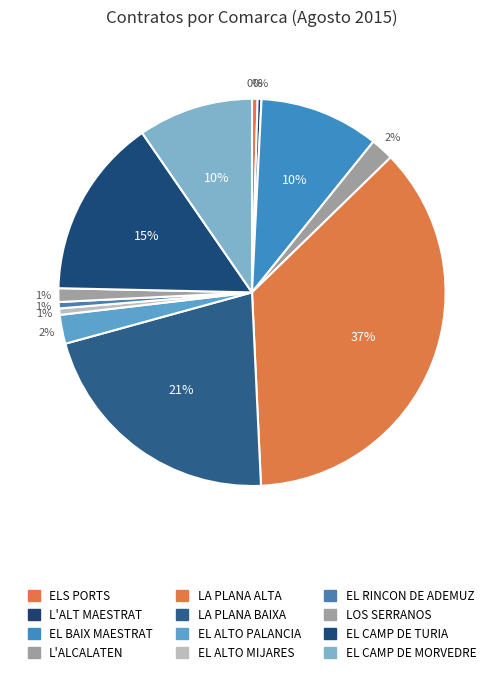

How many segments does this pie chart have?

12